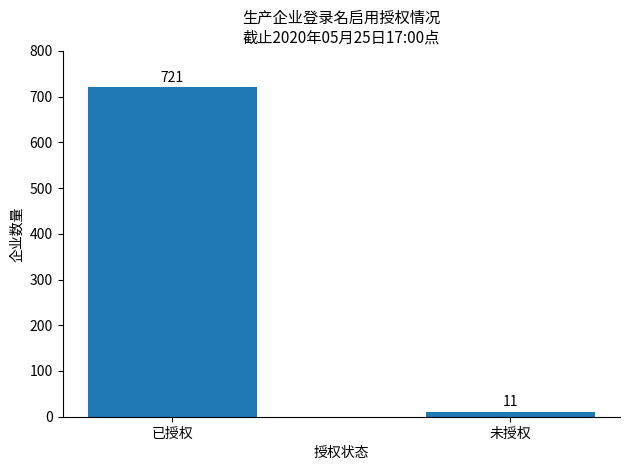

Rank the categories by value from lowest to highest.

未授权, 已授权